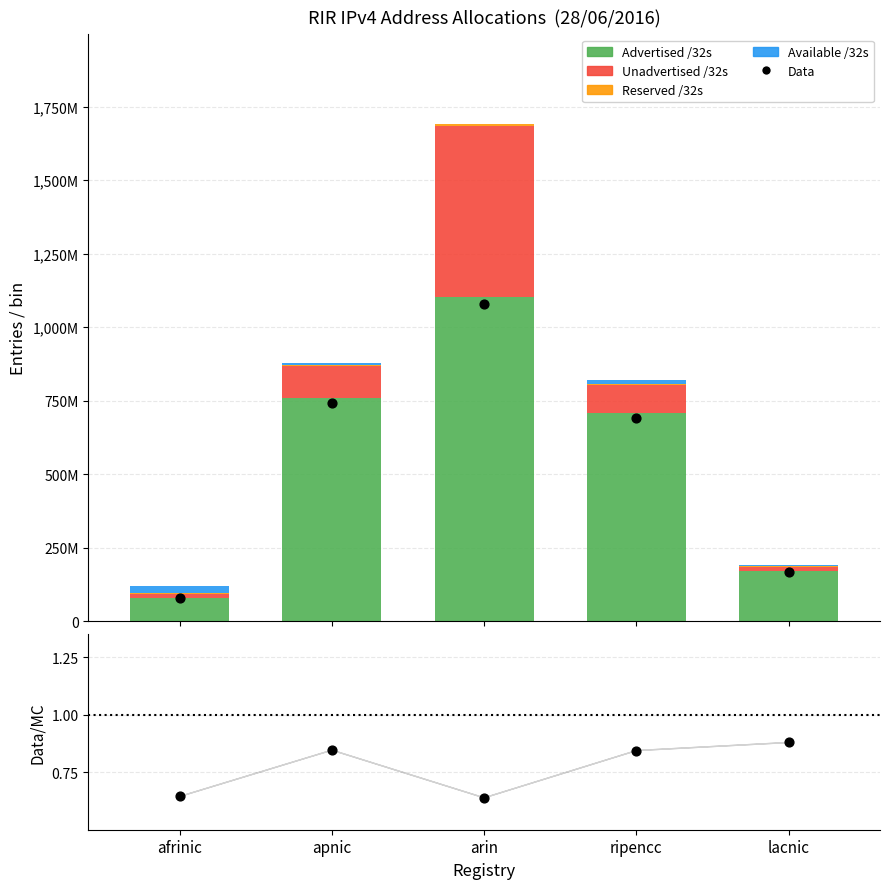

Is the value of Available /32s at afrinic greater than the value of Data at apnic?

Yes